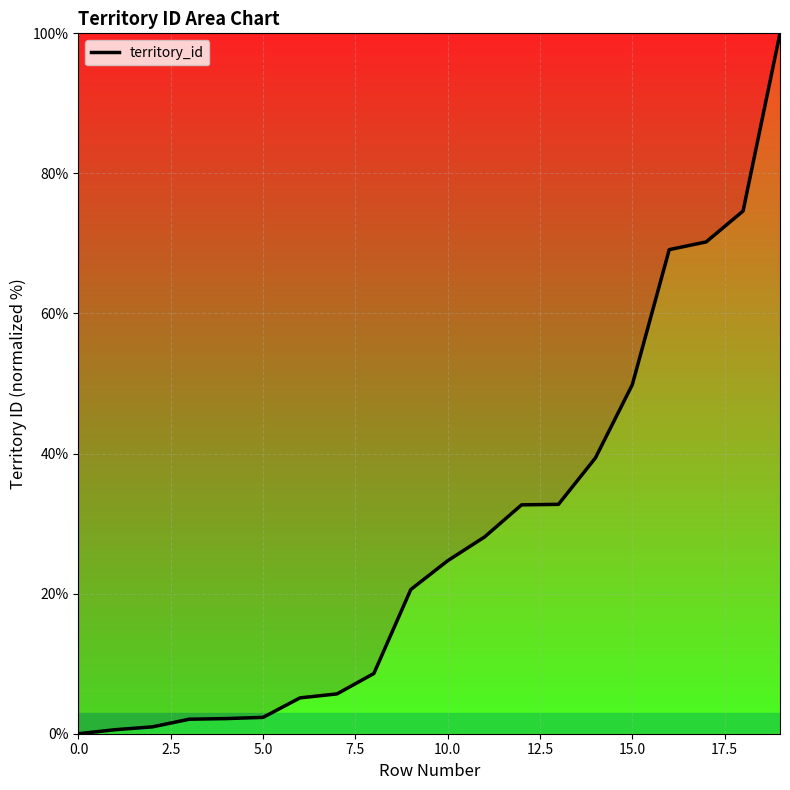

What is the greatest value displayed?

100.0